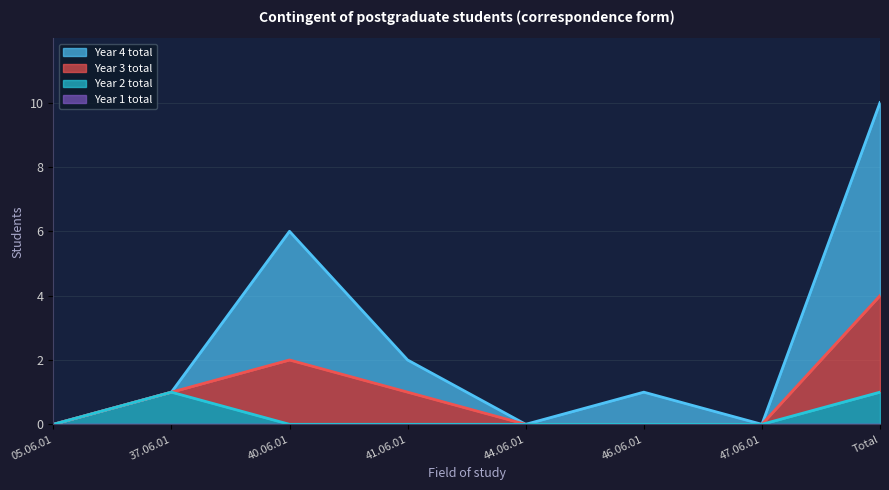

True or false: Paid (year 1) and Total paid (all years) cross at least once.

False